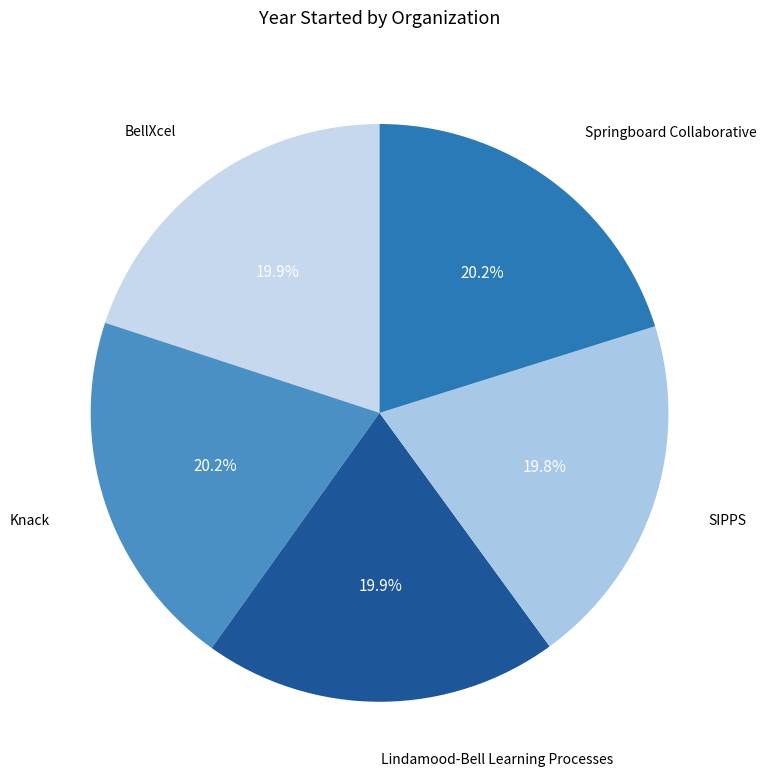

How many slices are in this pie chart?

5